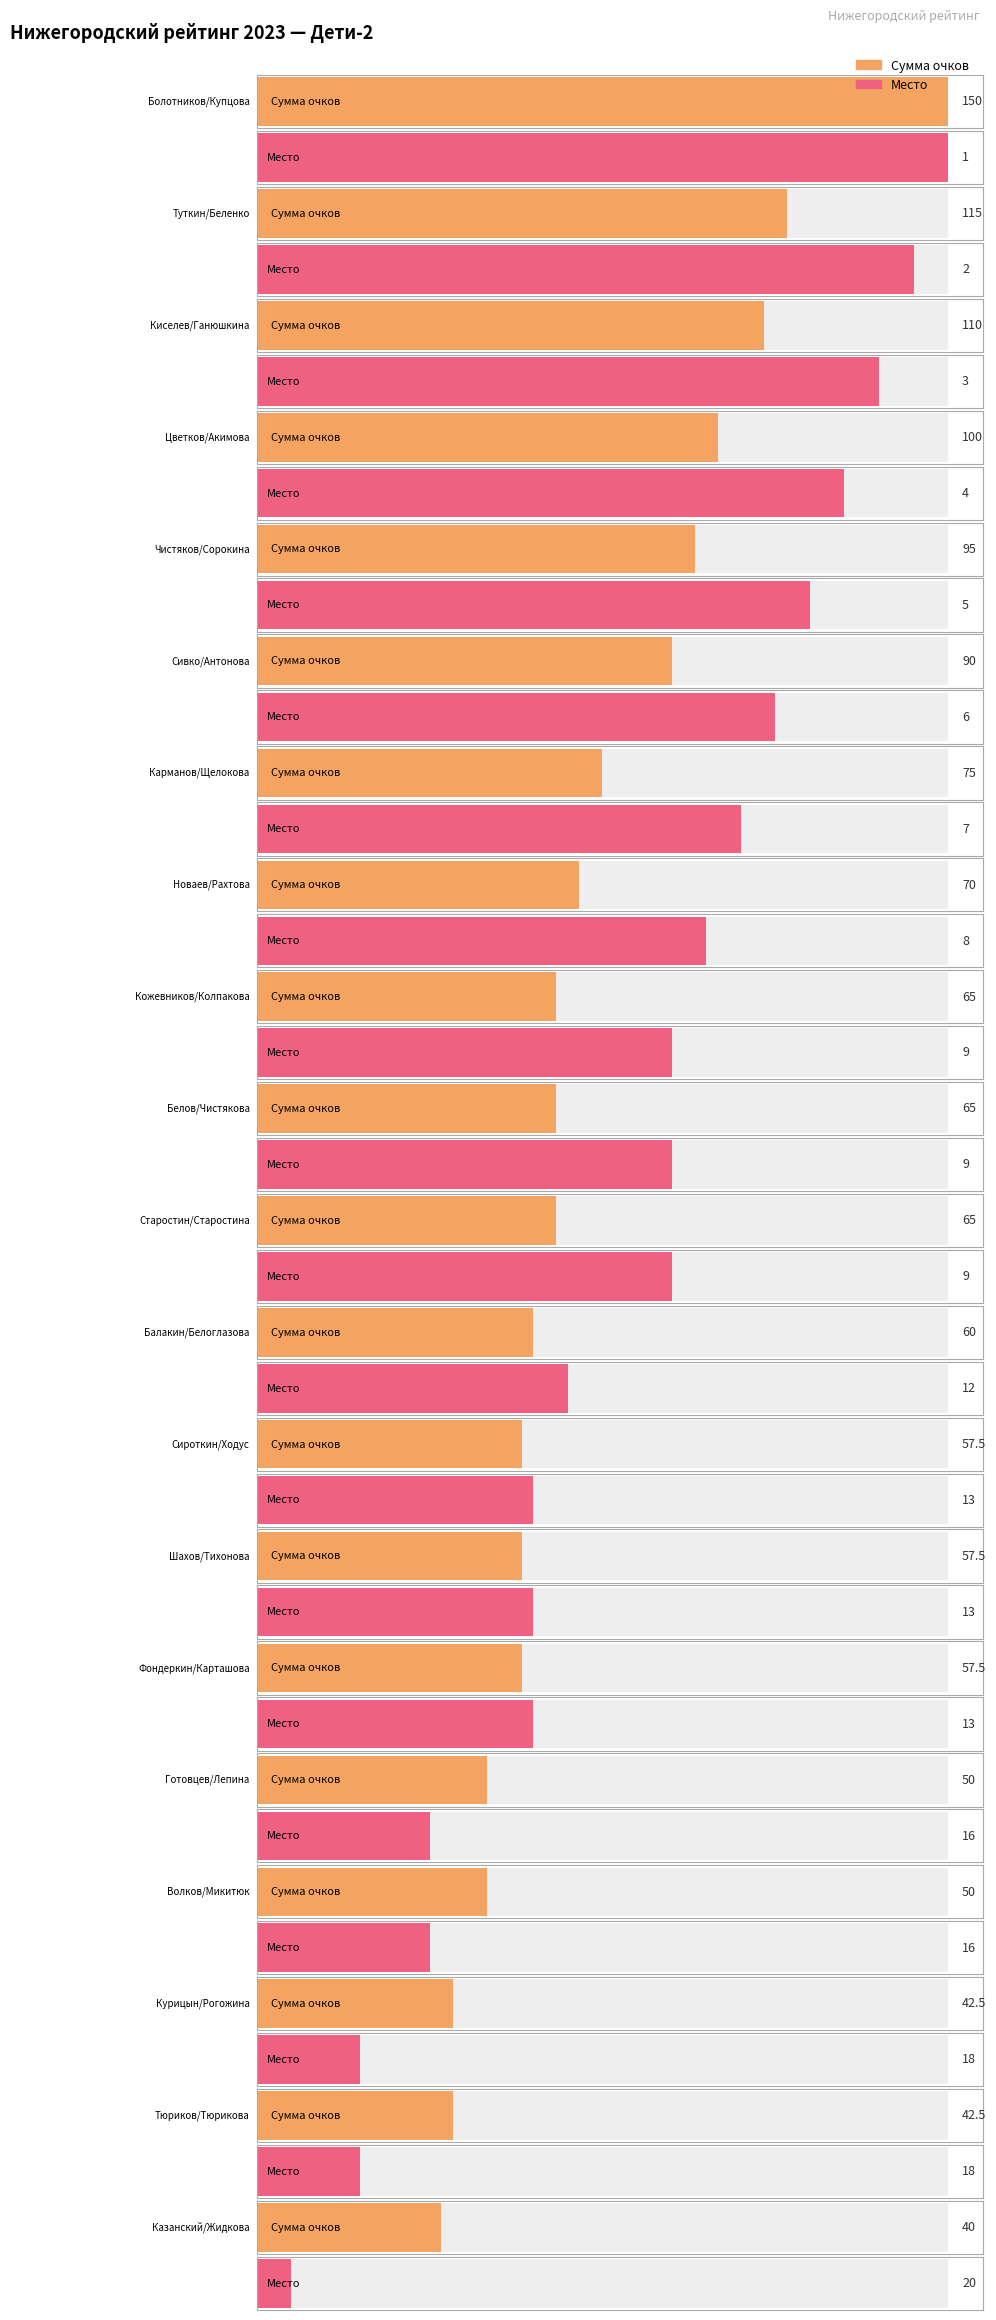

Which label corresponds to the largest value in the chart?

Болотников/Купцова